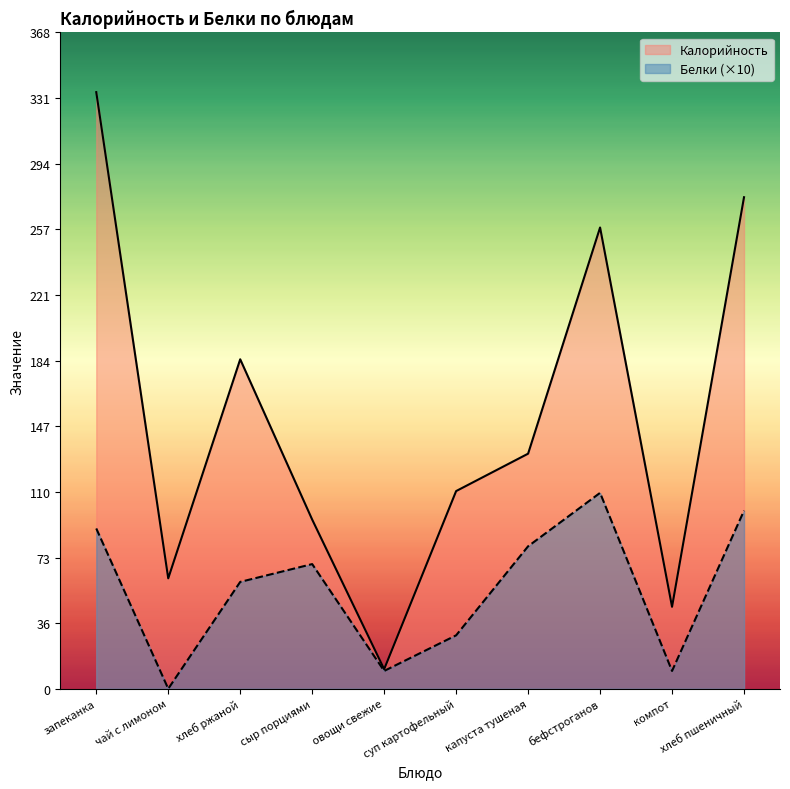

True or false: Калорийность has a value of 62 at чай с лимоном.

True